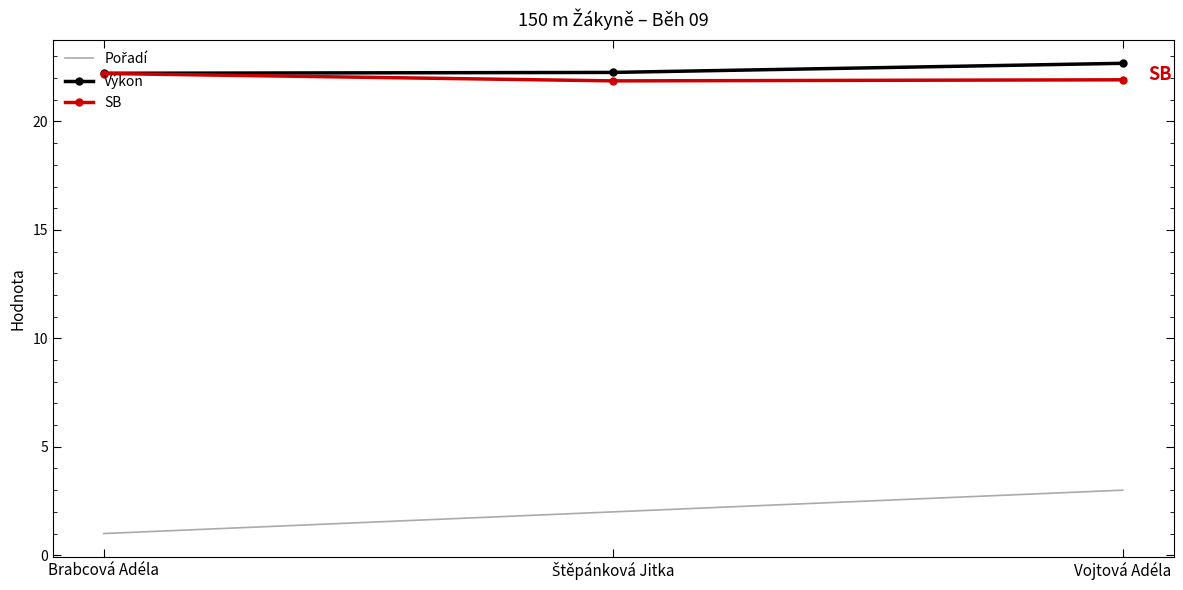

What is the spread (max minus min) of values at Vojtová Adéla?

19.7